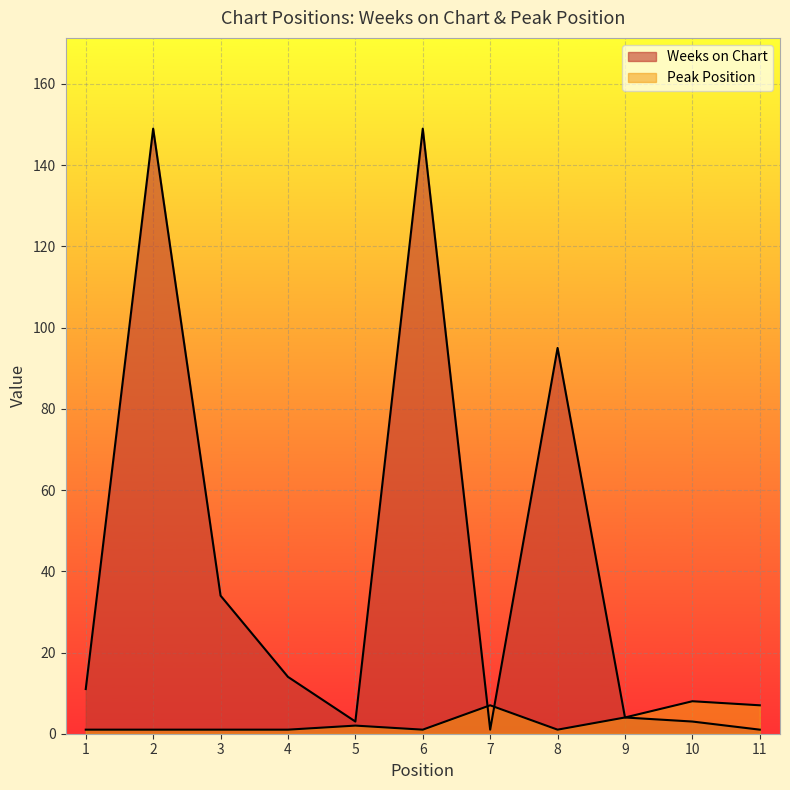

Which series changed the most between 2 and 3?

Weeks on Chart